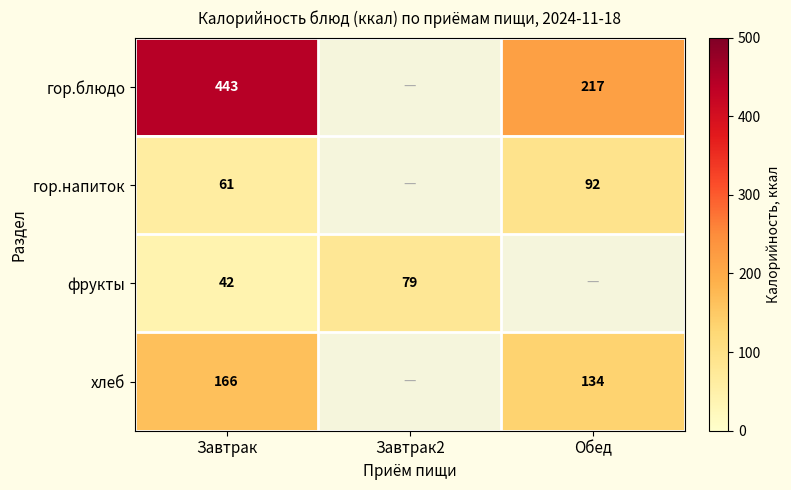

The value of гор.блюдо at Обед is 151. True or false?

False